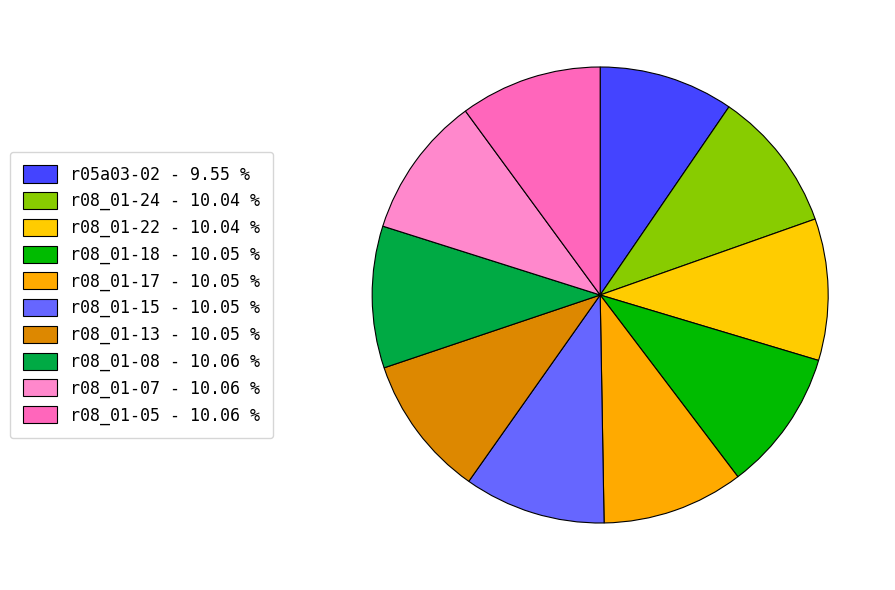

Is it true that r08_01-05 is 1% of the pie?

False